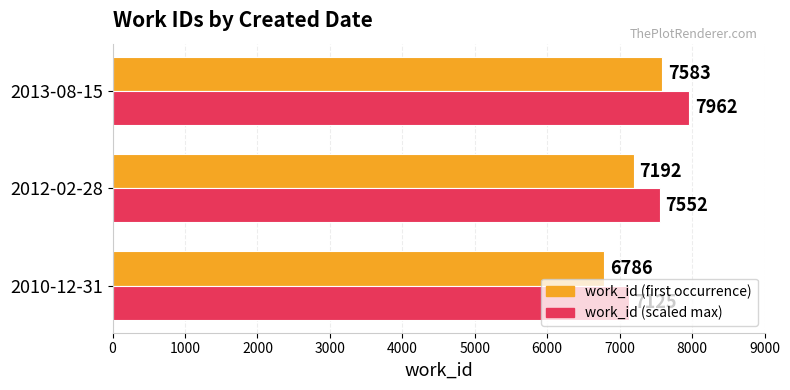

Which category has the highest value across all series?

2013-08-15